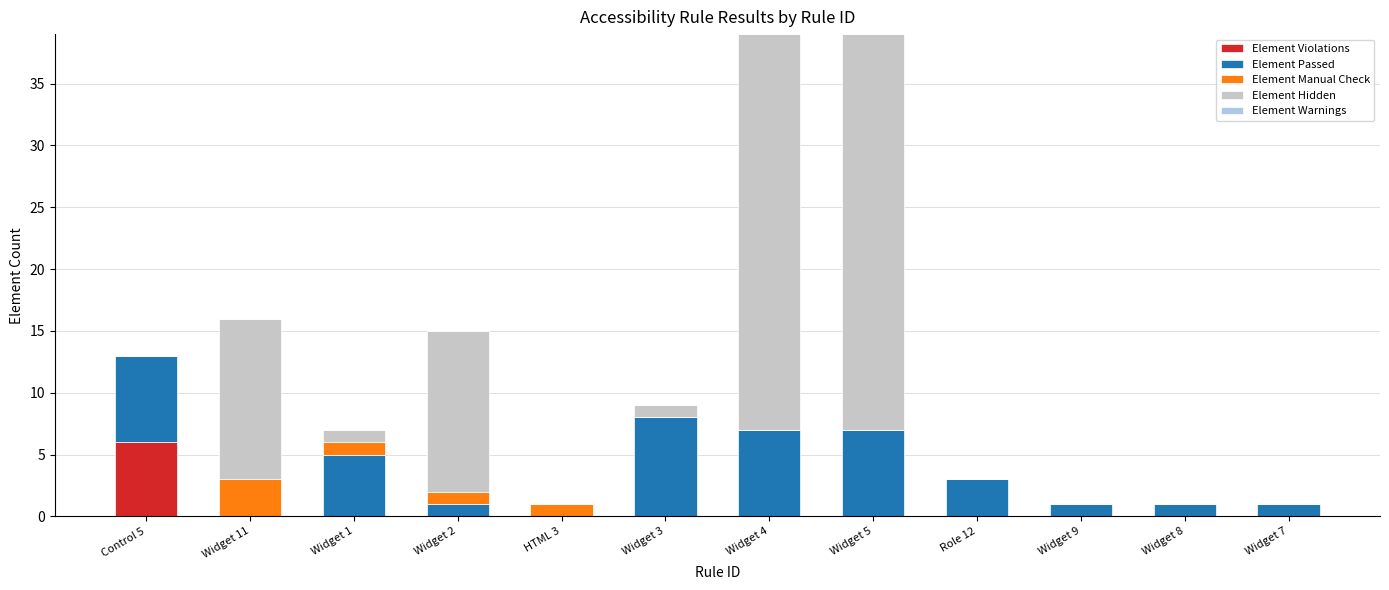

What is the sum of all Element Violations values?

6